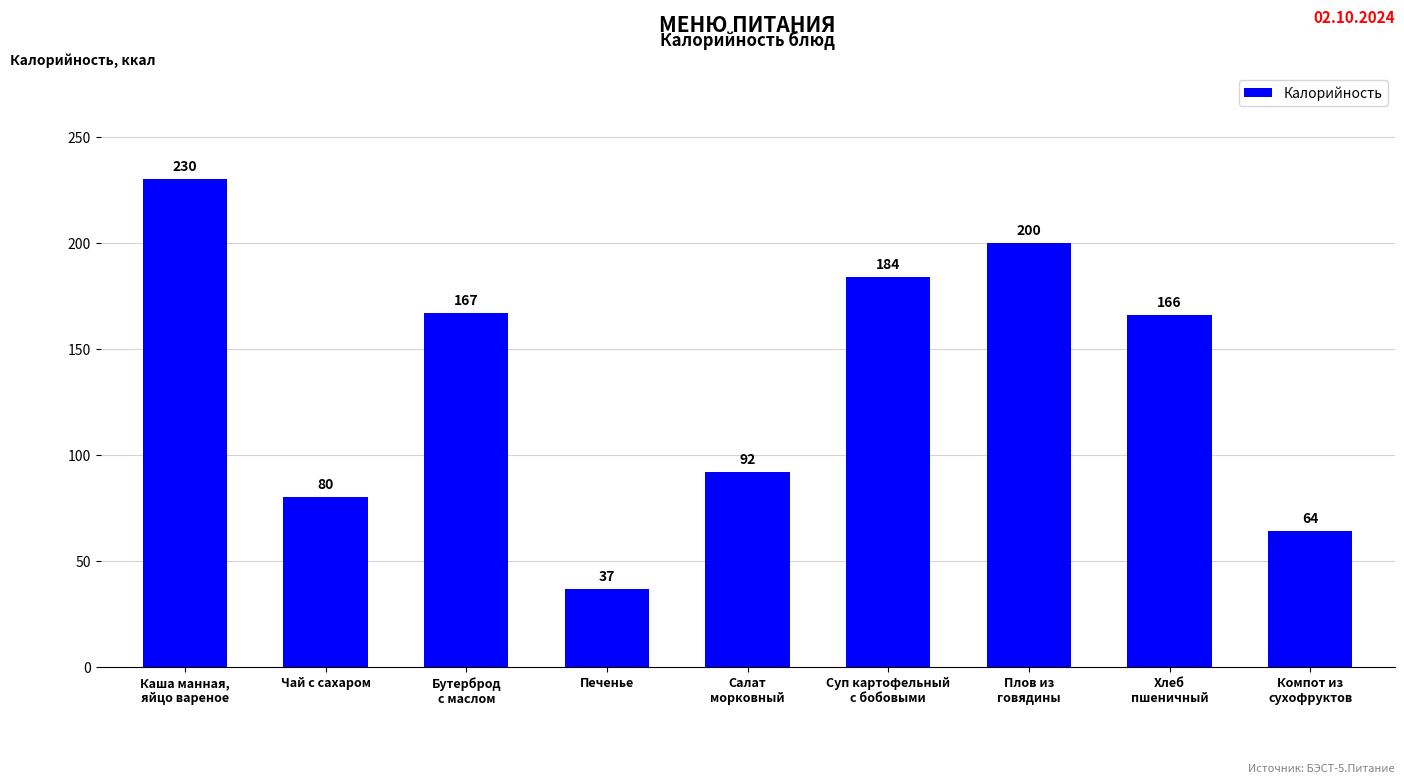

How many bars are there in total?

9